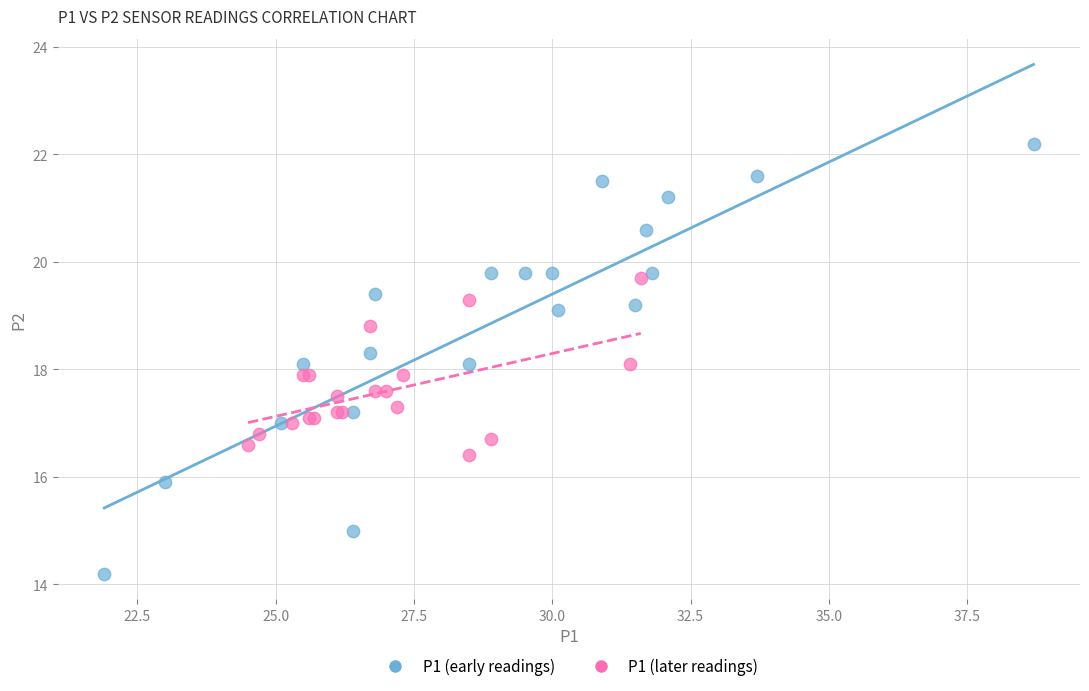

Which series contains the lowest Y value?

P1 (early readings)